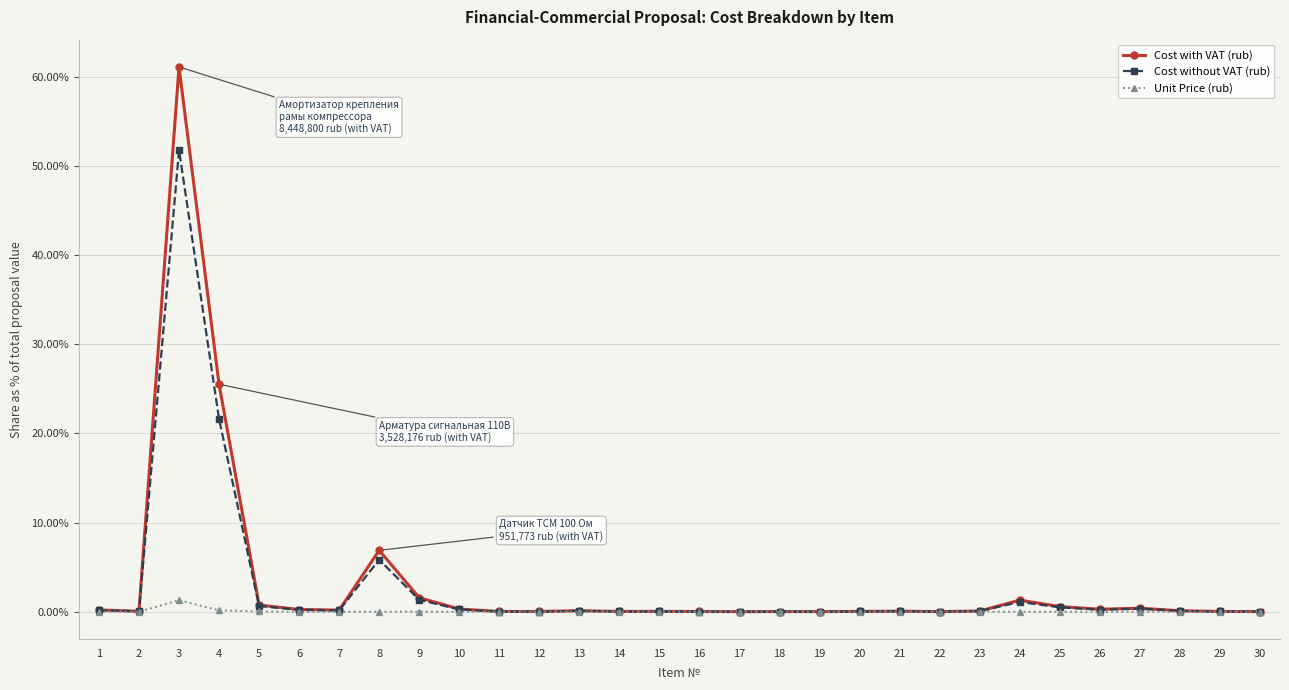

How many lines are shown in the chart?

3